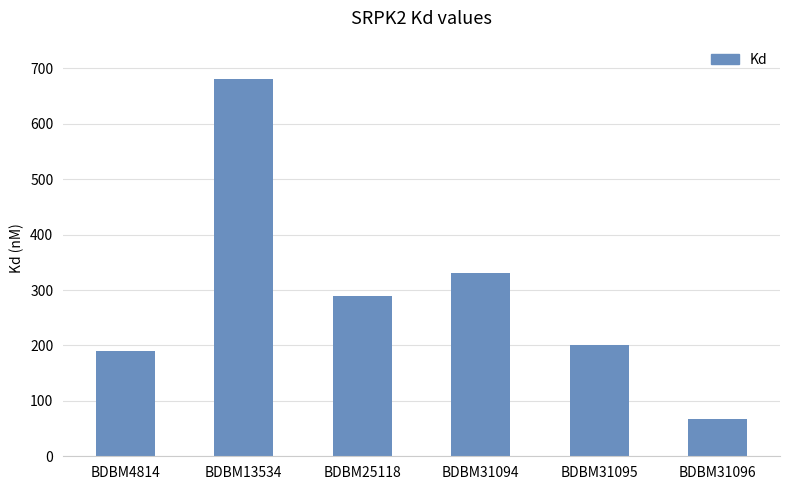

Reading left to right, extract all data points from this chart.

190	680	290	330	200	67